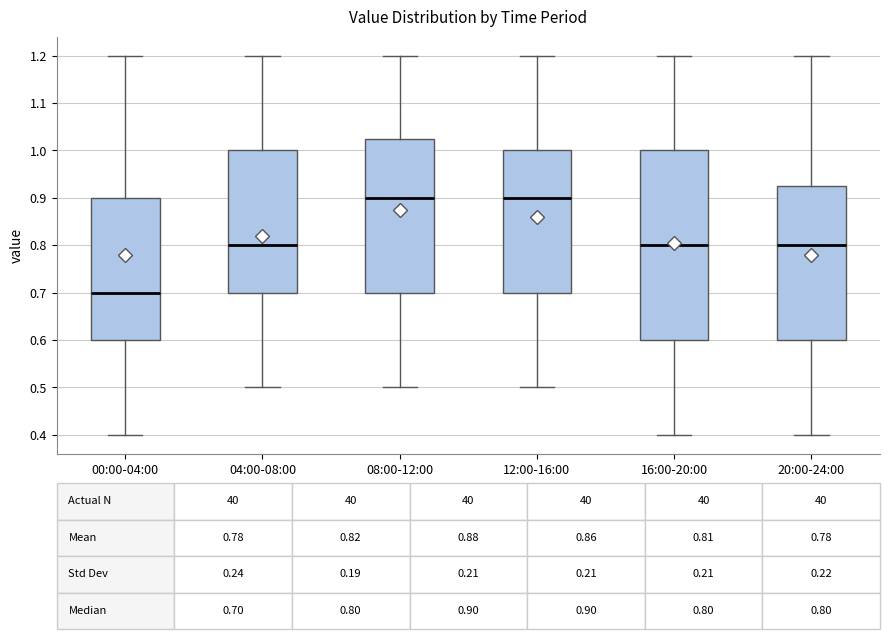

Which box is the tallest, from its lower edge to its upper edge?

16:00-20:00